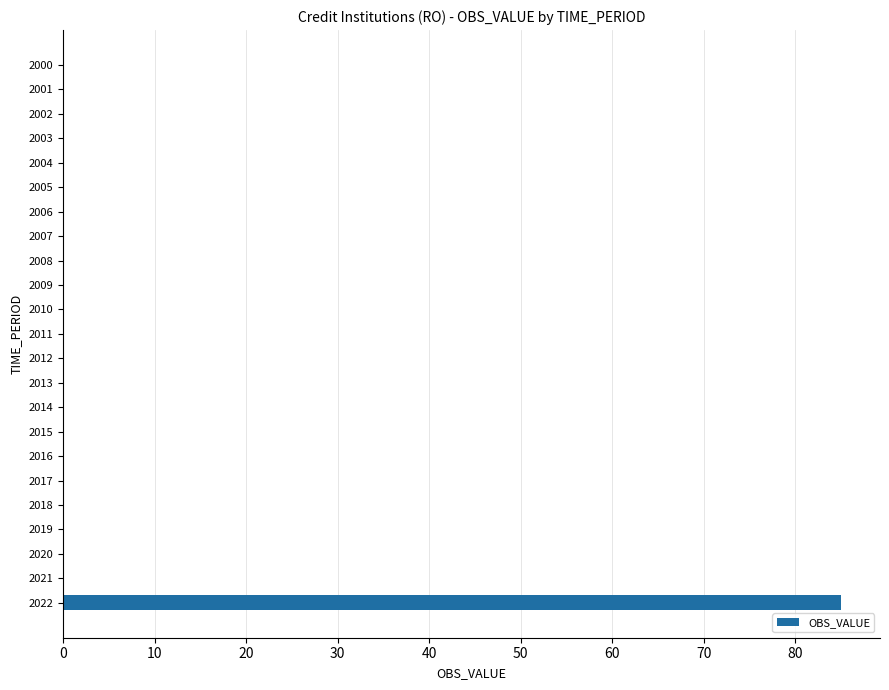

How many series are shown in this chart?

1